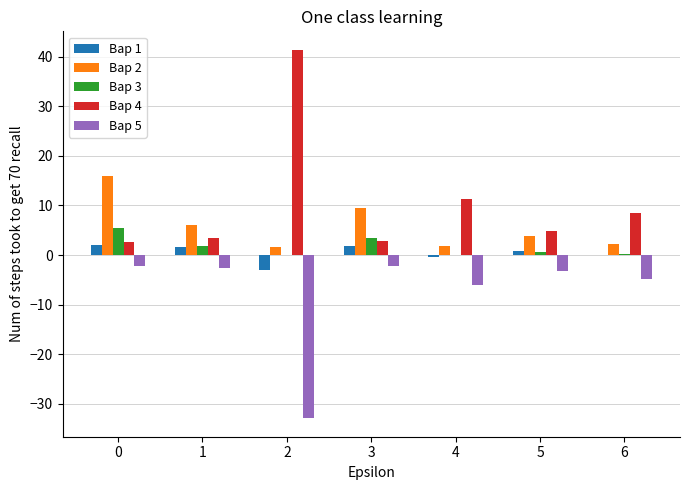

Which series has the widest spread of values?

Вар 4